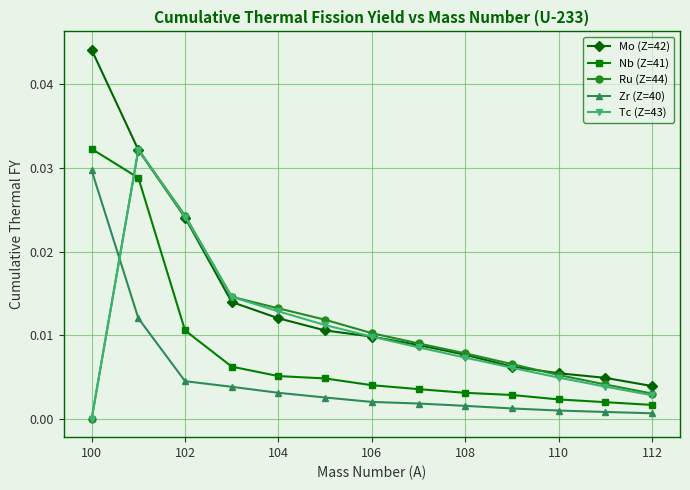

How many interior local peaks does the Tc (Z=43) series have?

1